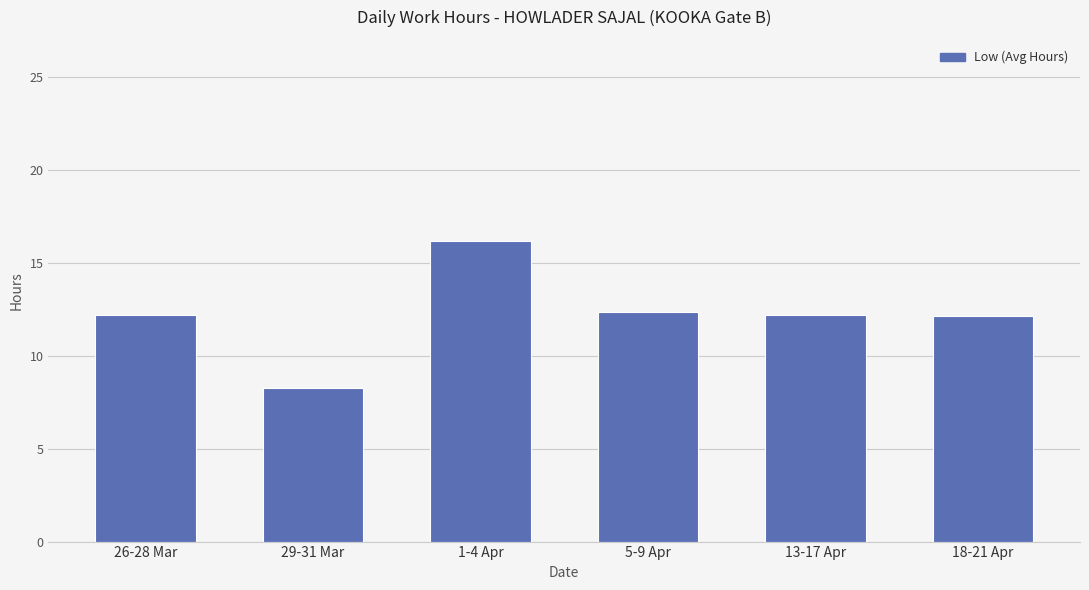

What is the sum of the values at 26-28 Mar and 1-4 Apr?

28.3